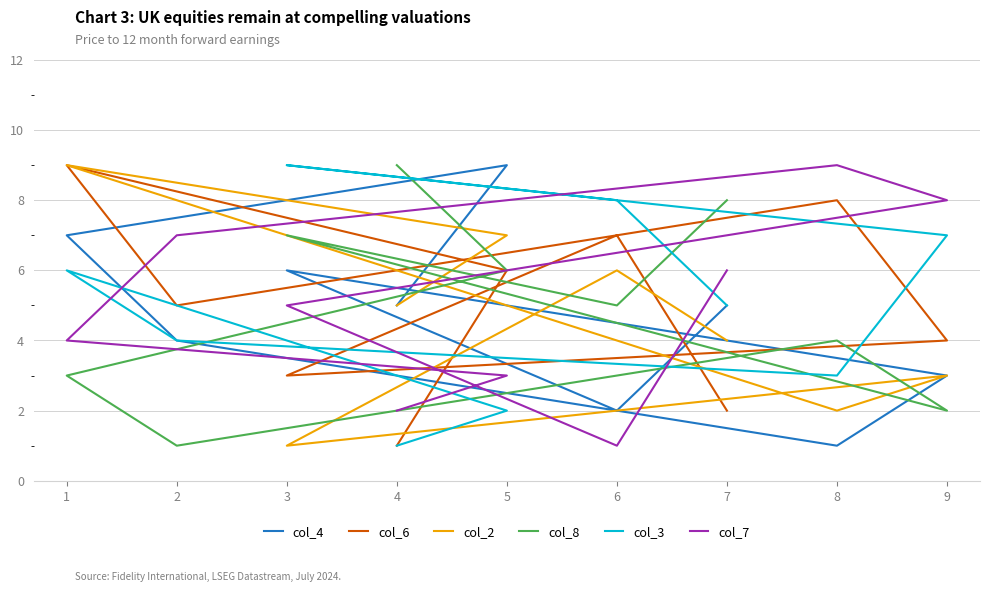

The value of col_8 at 2 is 1. True or false?

True